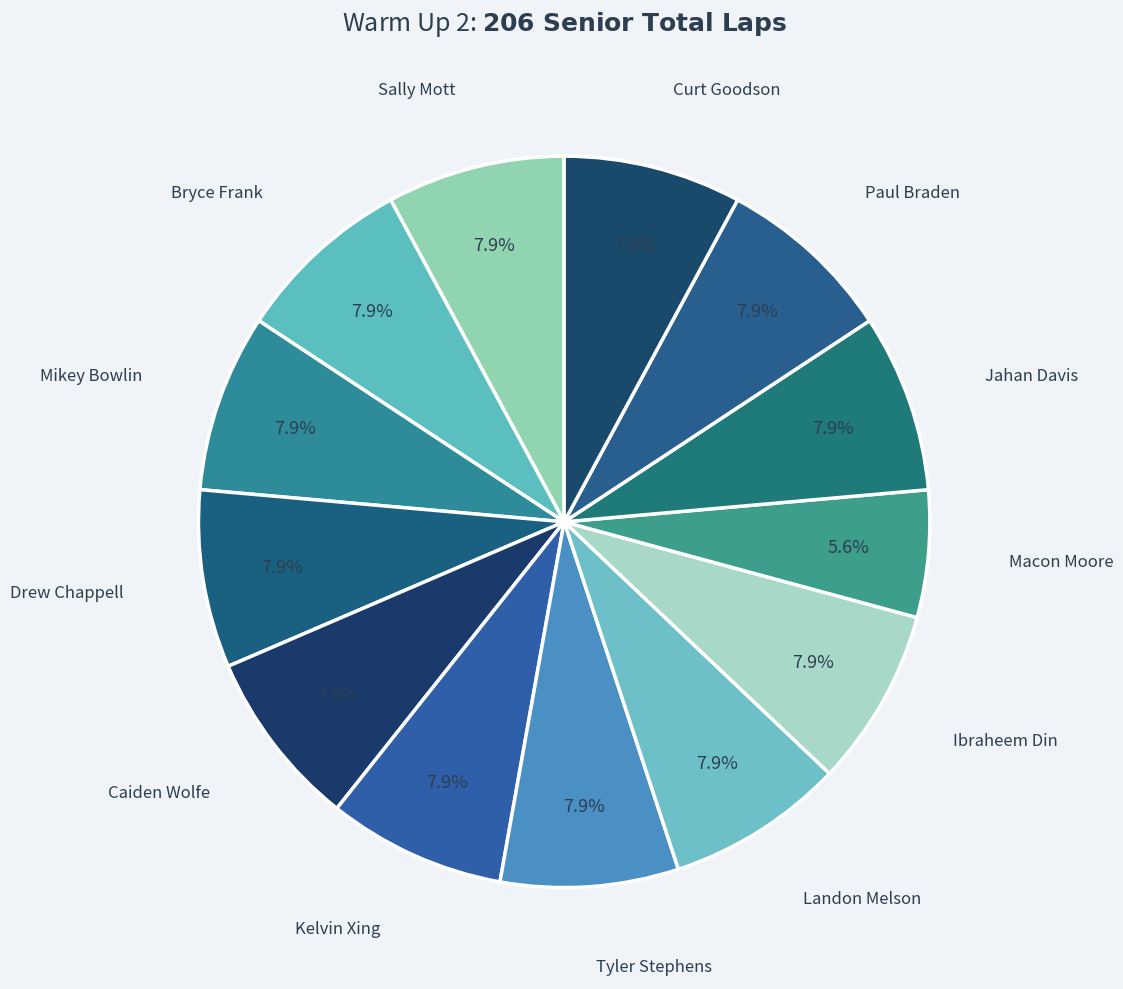

To the nearest percent, what is the average slice percentage?

8%